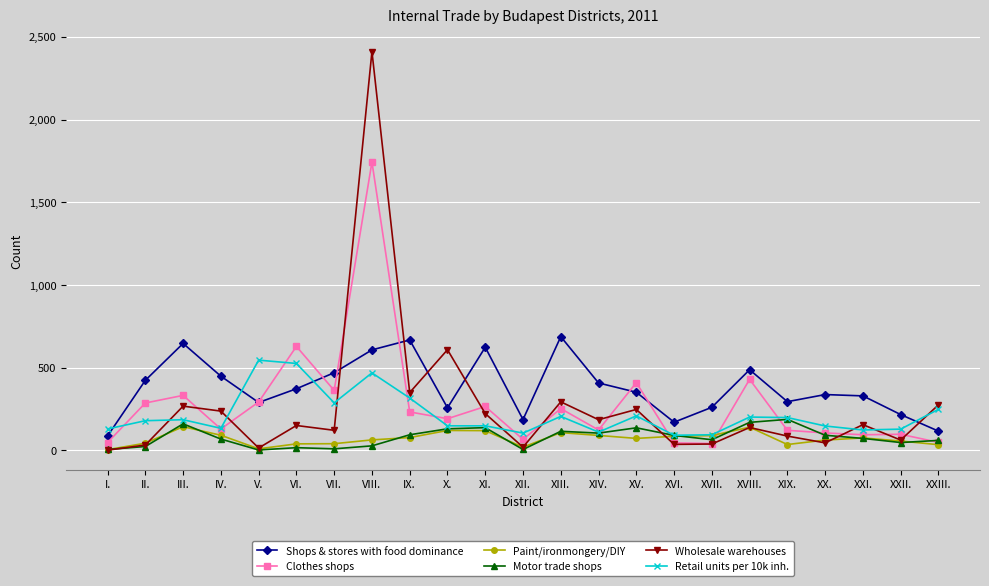

What is the difference between the Wholesale warehouses values at III. and XV.?

20